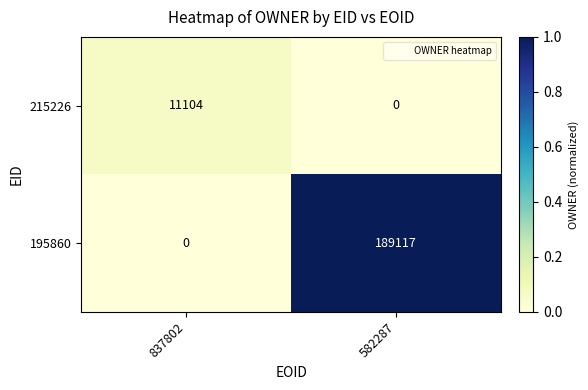

Rank the series by their maximum value, from lowest to highest.

215226, 195860